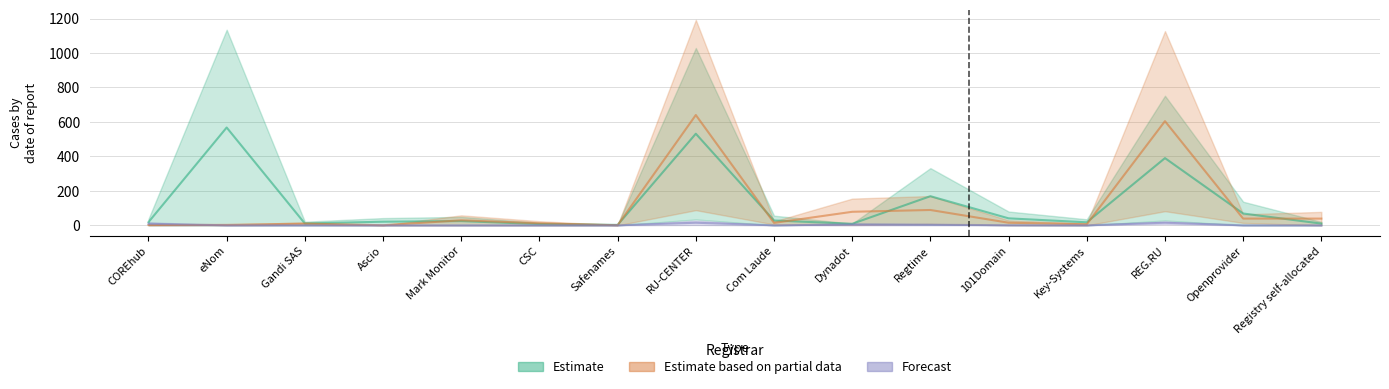

At how many categories does at least one series exceed 634?

1